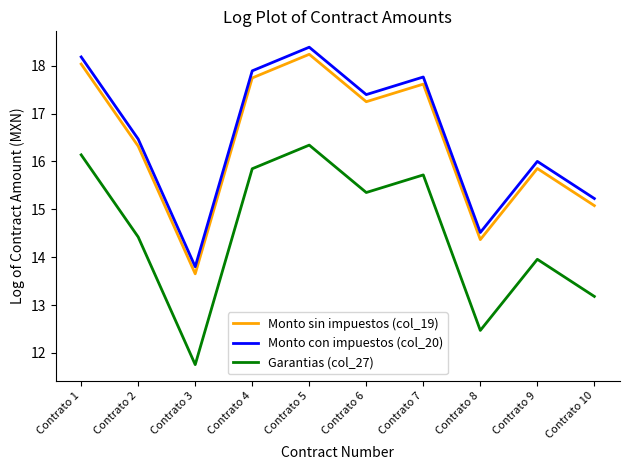

Where does the Monto con impuestos (col_20) series first go above 17?

Contrato 1